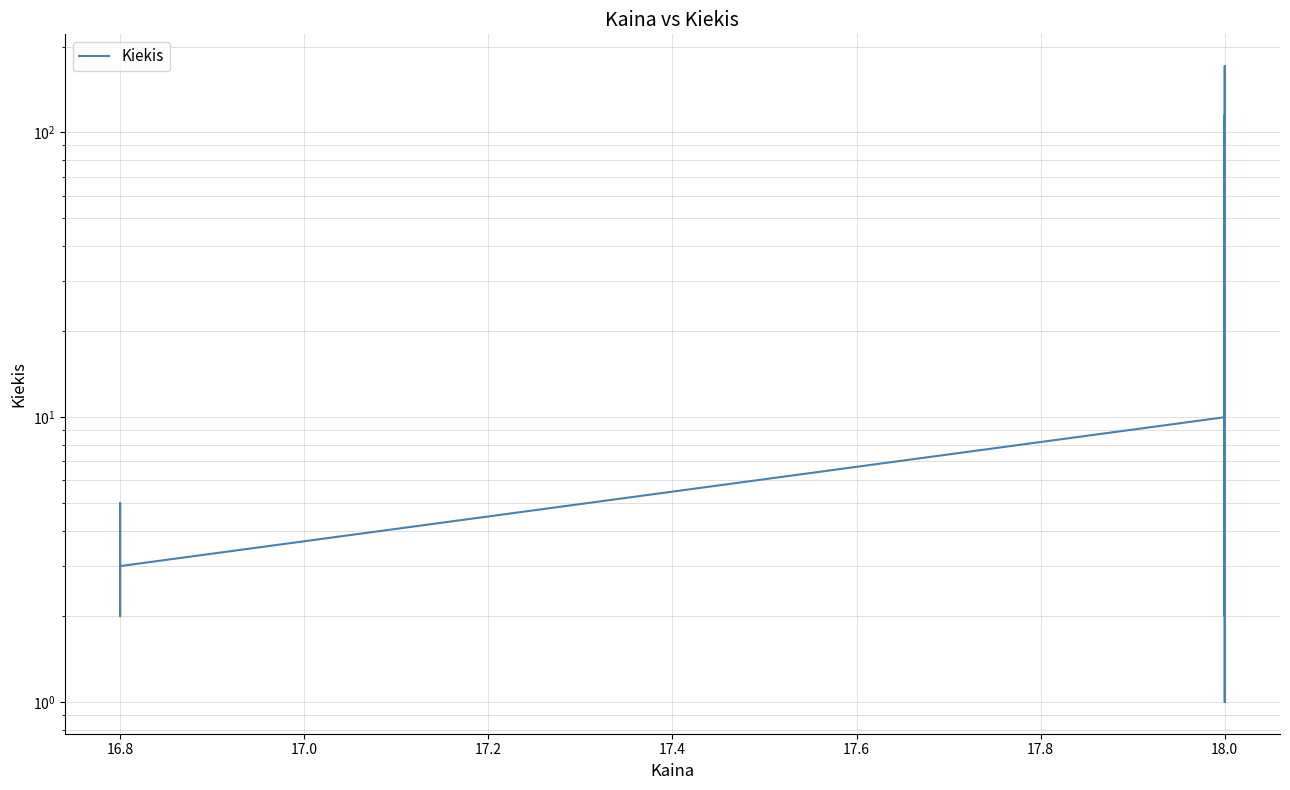

What is the difference between the maximum and minimum values?

170